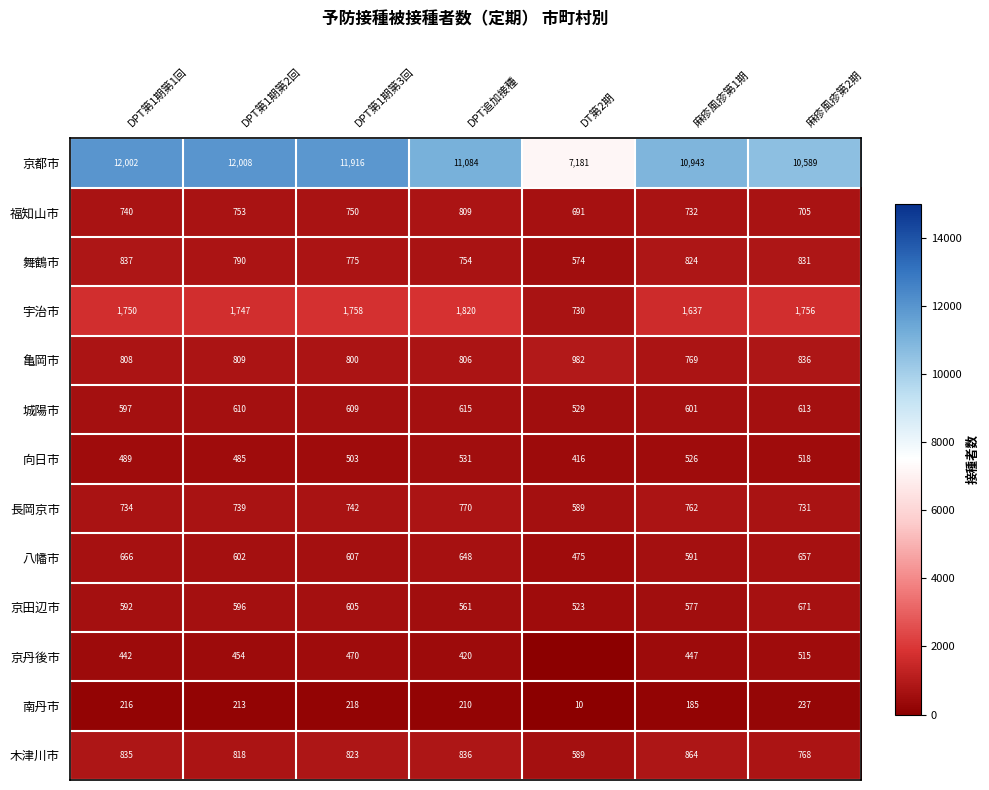

At which label does 舞鶴市 first exceed 790?

DPT第1期第1回